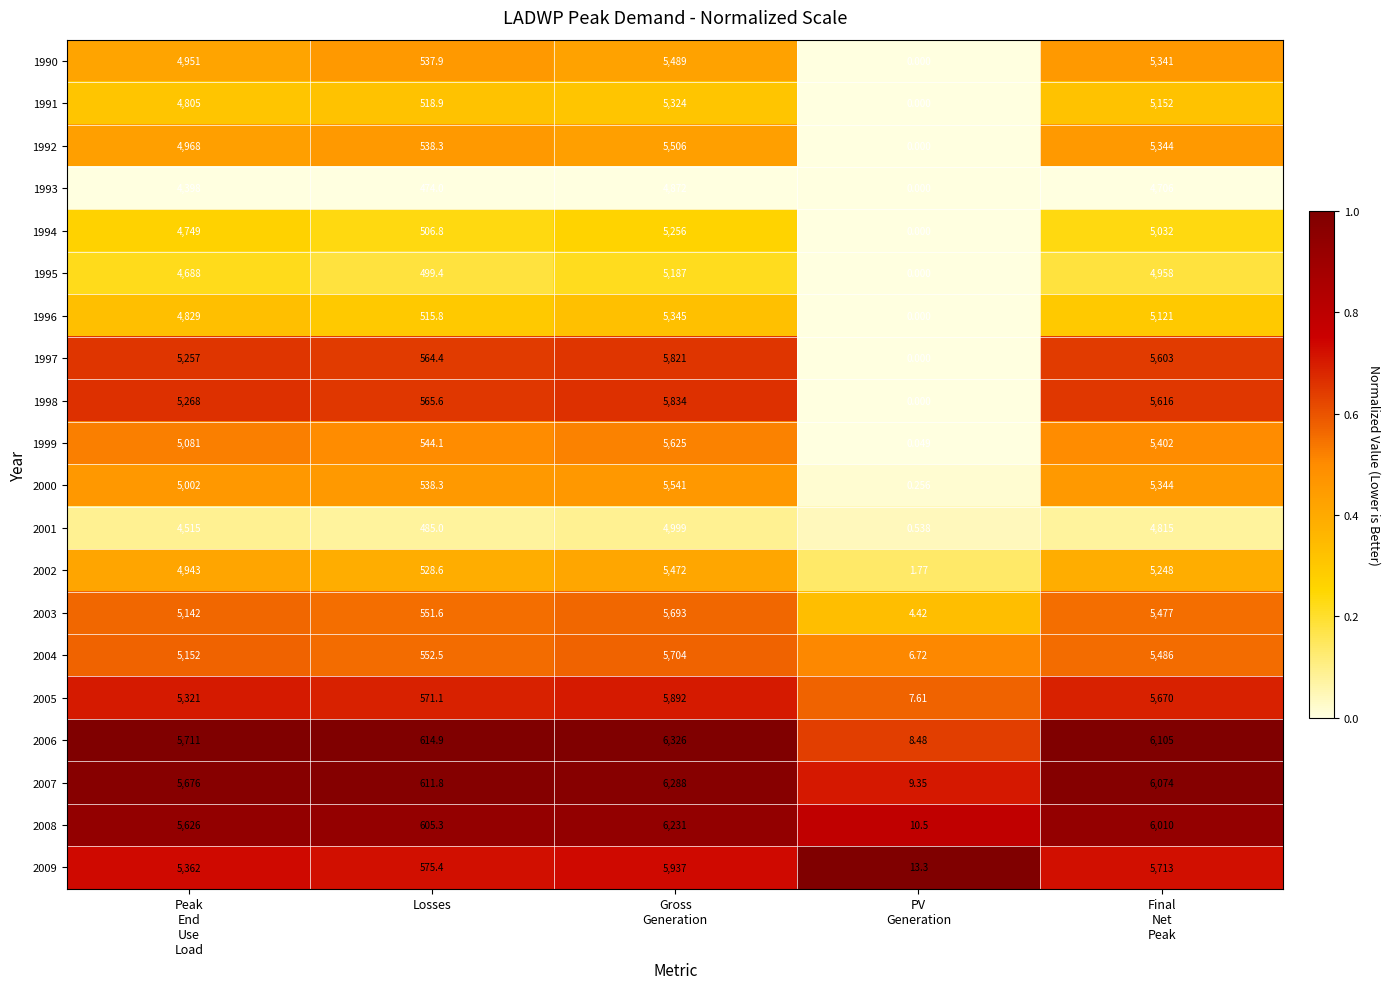

At which label is 1999 closest to 2812?

Losses